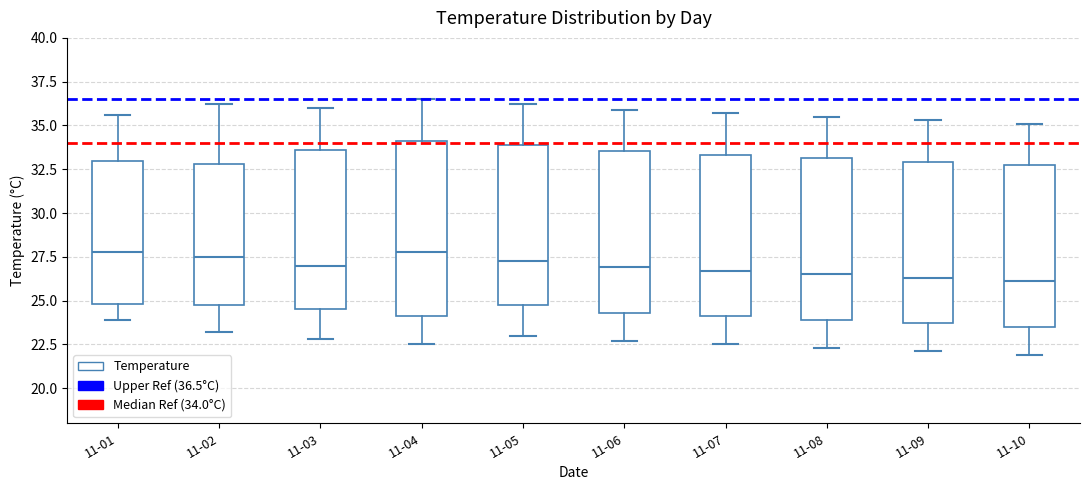

Reading left to right, transcribe this box plot: for each box, give where its median line is, the range the box spans, and where its two whiskers end, as read against the y-axis. The values are not printed on the chart, so give them approximately, as read against the axis.

11-01: median 28.0, box 25.0 to 33.0, whiskers 24.0 to 35.5
11-02: median 27.5, box 25.0 to 33.0, whiskers 23.0 to 36.0
11-03: median 27.0, box 24.5 to 33.5, whiskers 23.0 to 36.0
11-04: median 28.0, box 24.0 to 34.0, whiskers 22.5 to 36.5
11-05: median 27.5, box 25.0 to 34.0, whiskers 23.0 to 36.0
11-06: median 27.0, box 24.5 to 33.5, whiskers 22.5 to 36.0
11-07: median 26.5, box 24.0 to 33.5, whiskers 22.5 to 35.5
11-08: median 26.5, box 24.0 to 33.0, whiskers 22.5 to 35.5
11-09: median 26.5, box 23.5 to 33.0, whiskers 22.0 to 35.5
11-10: median 26.0, box 23.5 to 32.5, whiskers 22.0 to 35.0